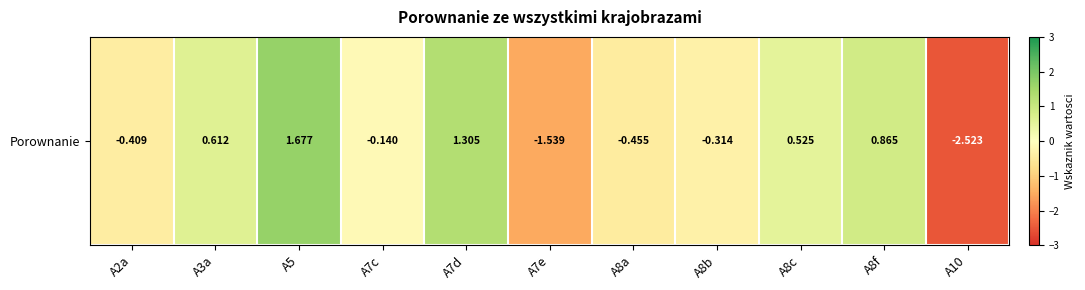

Rank the categories by value from highest to lowest.

A5, A7d, A8f, A3a, A8c, A7c, A8b, A2a, A8a, A7e, A10